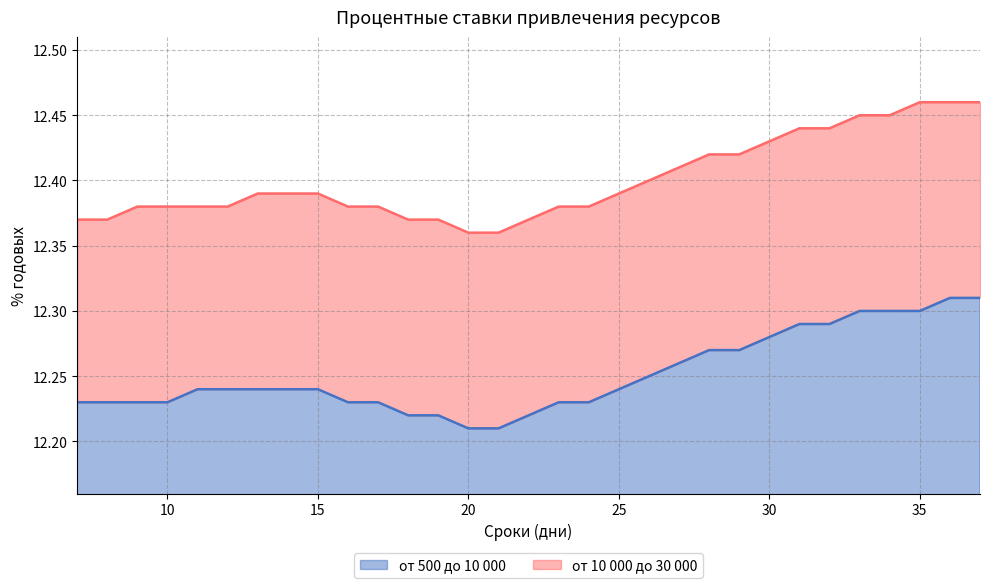

At how many categories does at least one series exceed 12?

31